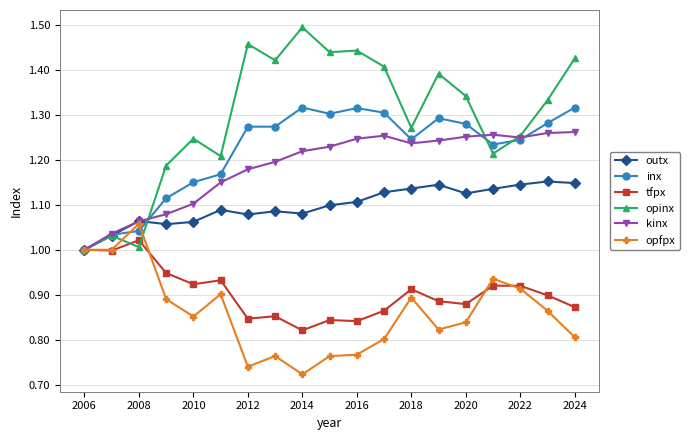

True or false: outx has more than 1 interior local peaks.

True